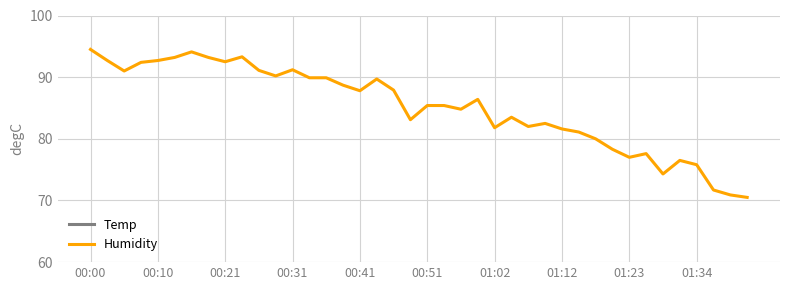

What is the minimum value for Humidity?

70.5